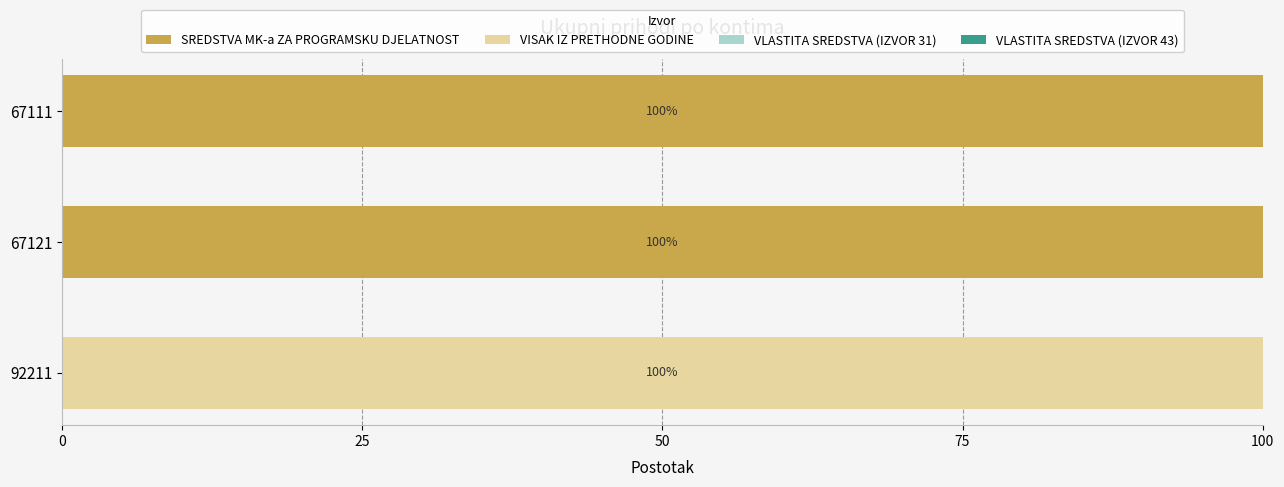

What is the total value across all series at 67111?

100